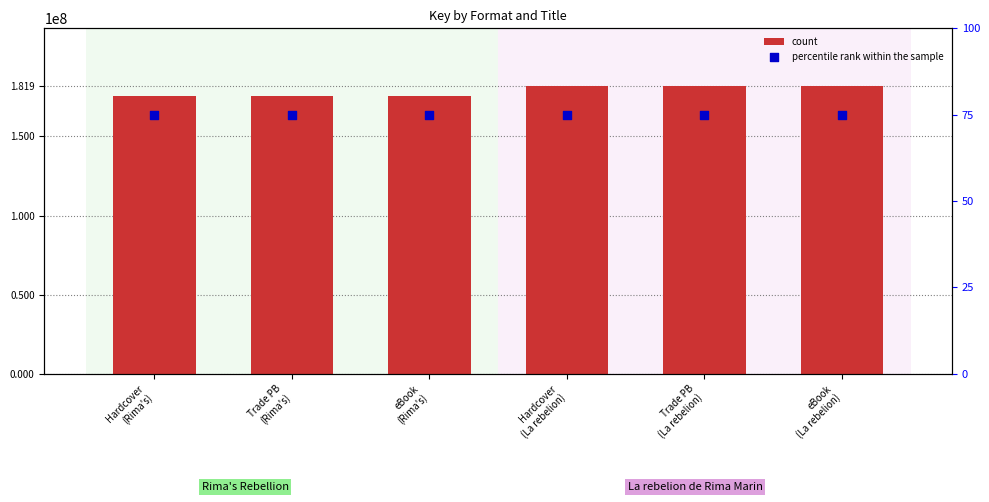

What is the total value across all series at eBook
(La rebelion)?

181868043